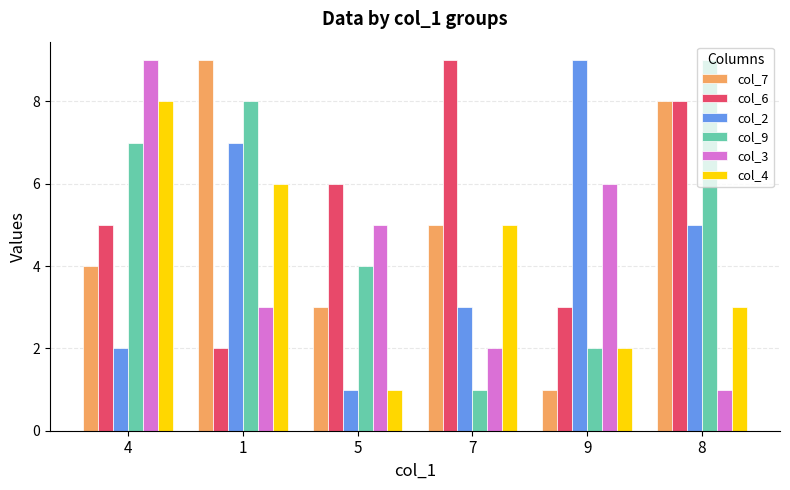

Between 1 and 8, which series saw the biggest shift?

col_6